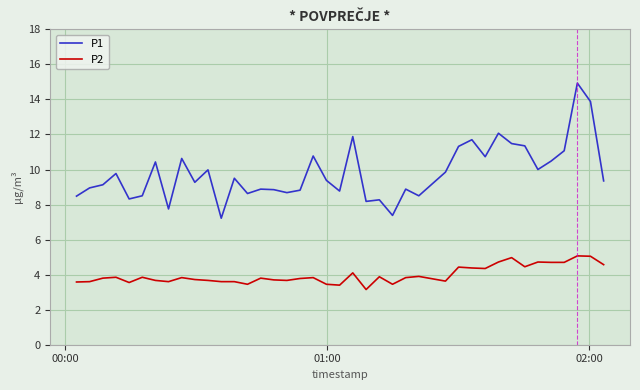

What is the maximum value shown in the chart?

14.9